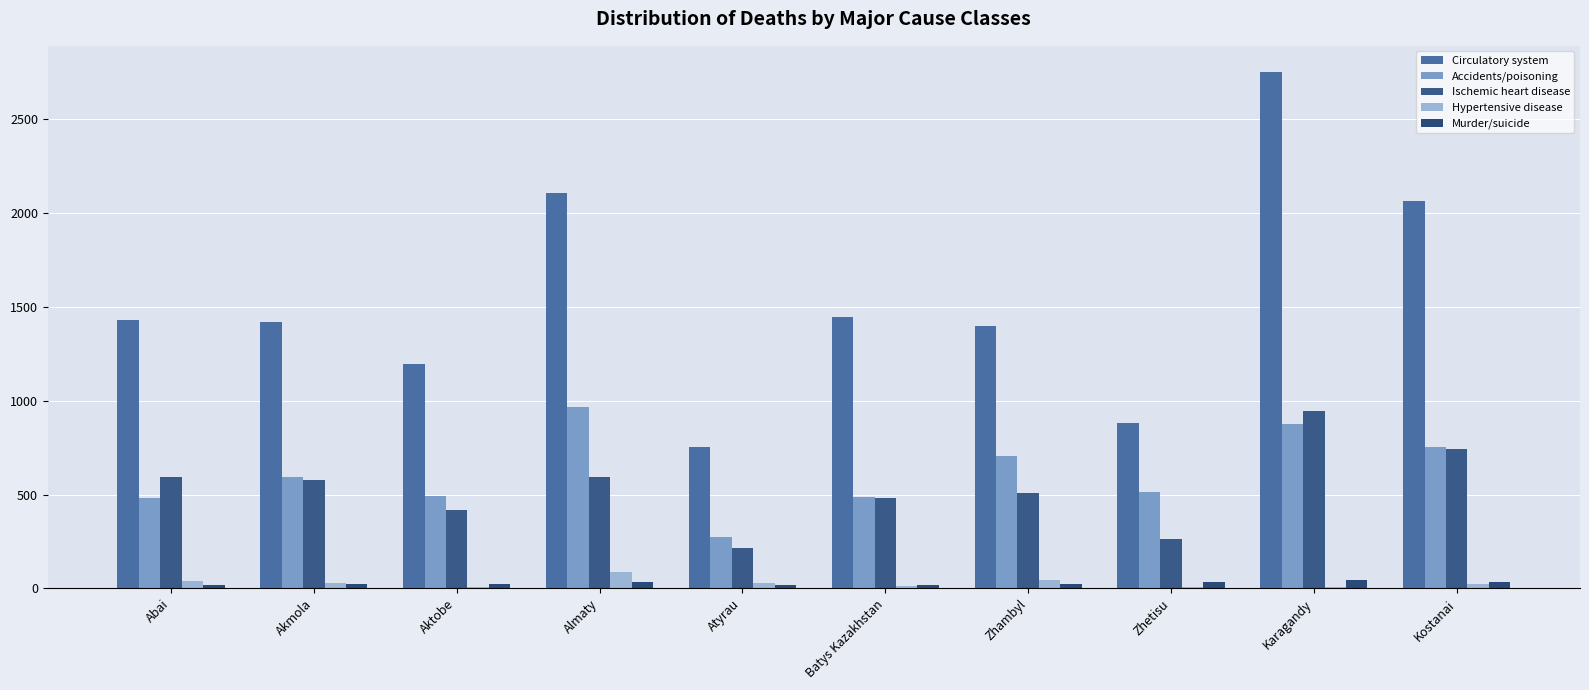

What are all the series names shown in the legend?

Circulatory system, Accidents/poisoning, Ischemic heart disease, Hypertensive disease, Murder/suicide